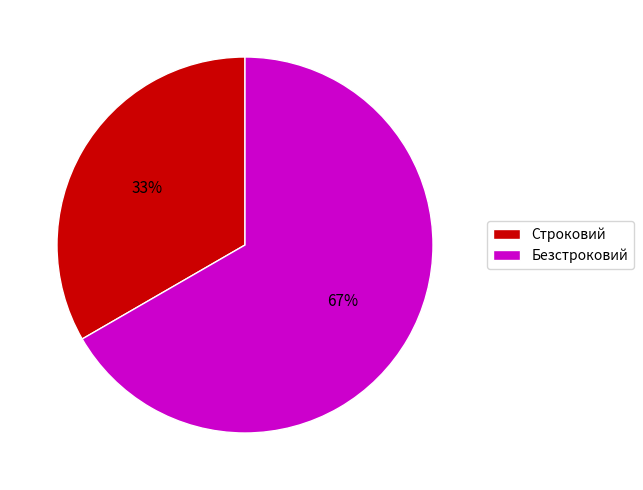

Does Строковий account for over 50% of the chart?

No